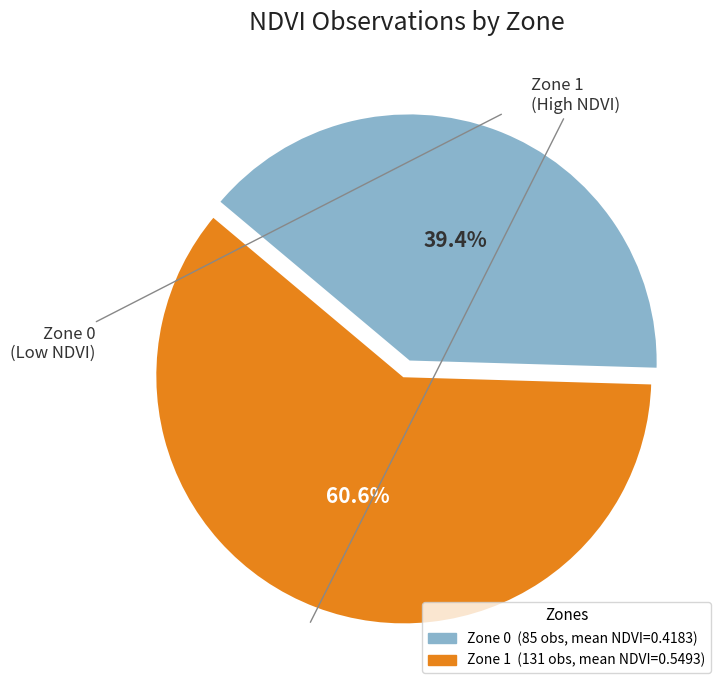

True or false: Zone 0 accounts for 48% of the total.

False